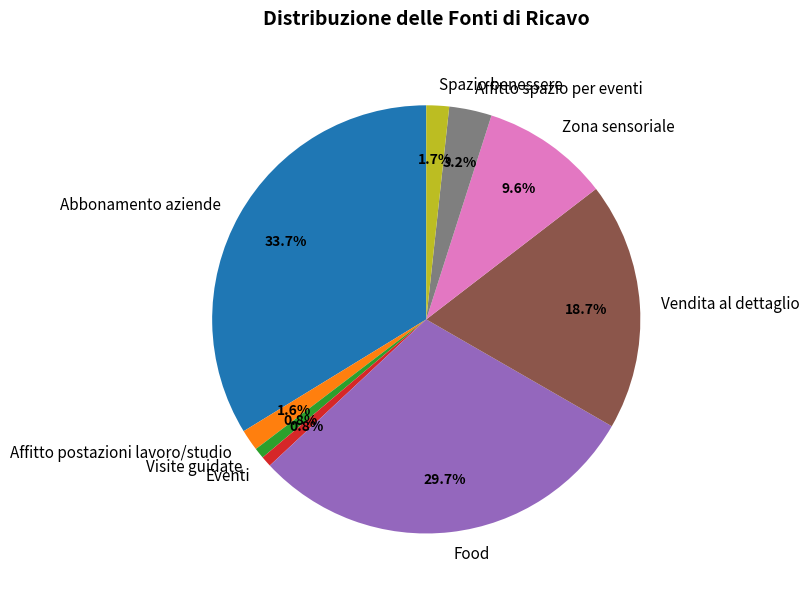

To the nearest percent, what is the difference between the largest and smallest slice percentages?

33%